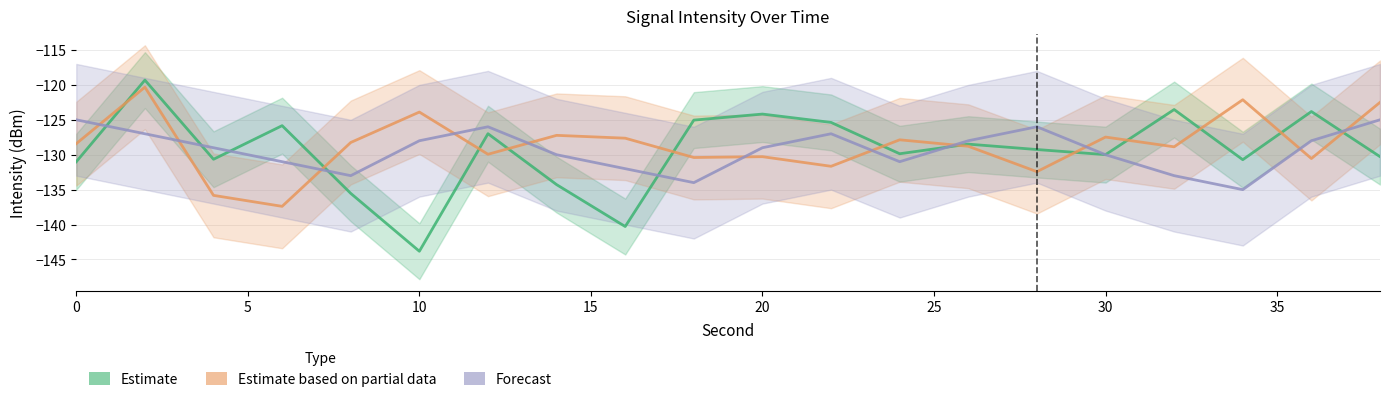

Is the value of Estimate at 6 greater than the value of Estimate based on partial data at 32?

Yes